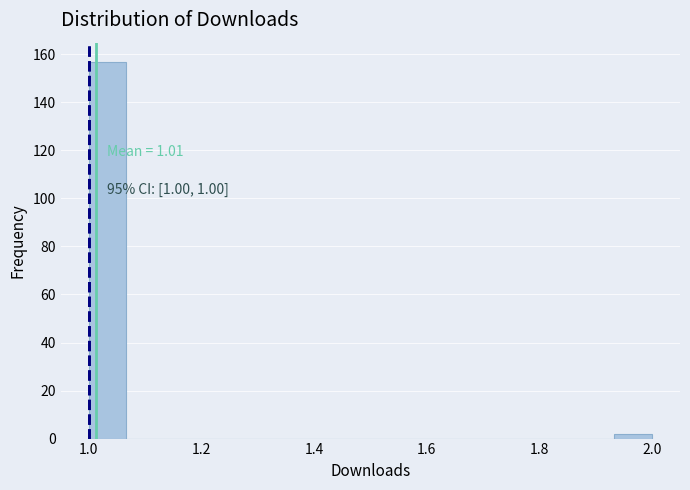

Read against the x-axis, roughly where is the centre of the tallest bar?

1.04